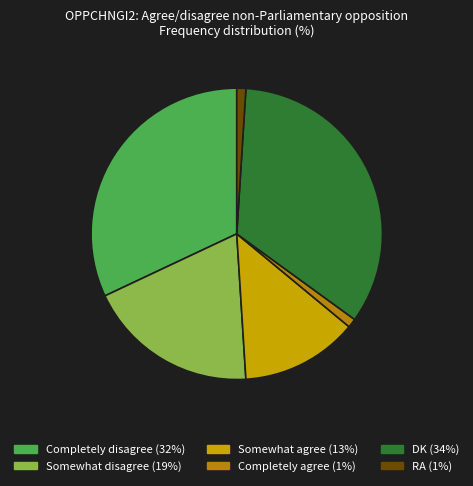

Does RA represent more than half of the total?

No